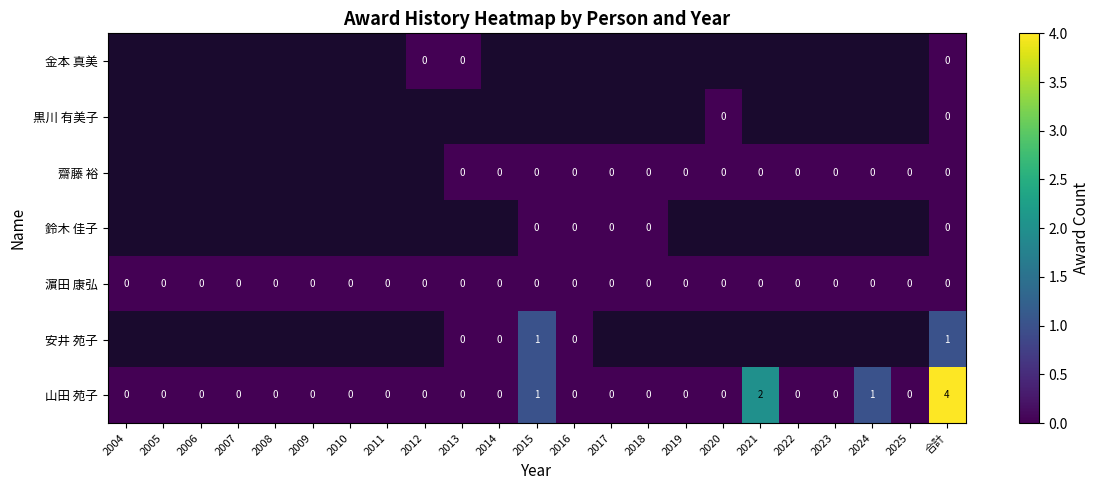

What is the total value across all series at 合計?

5